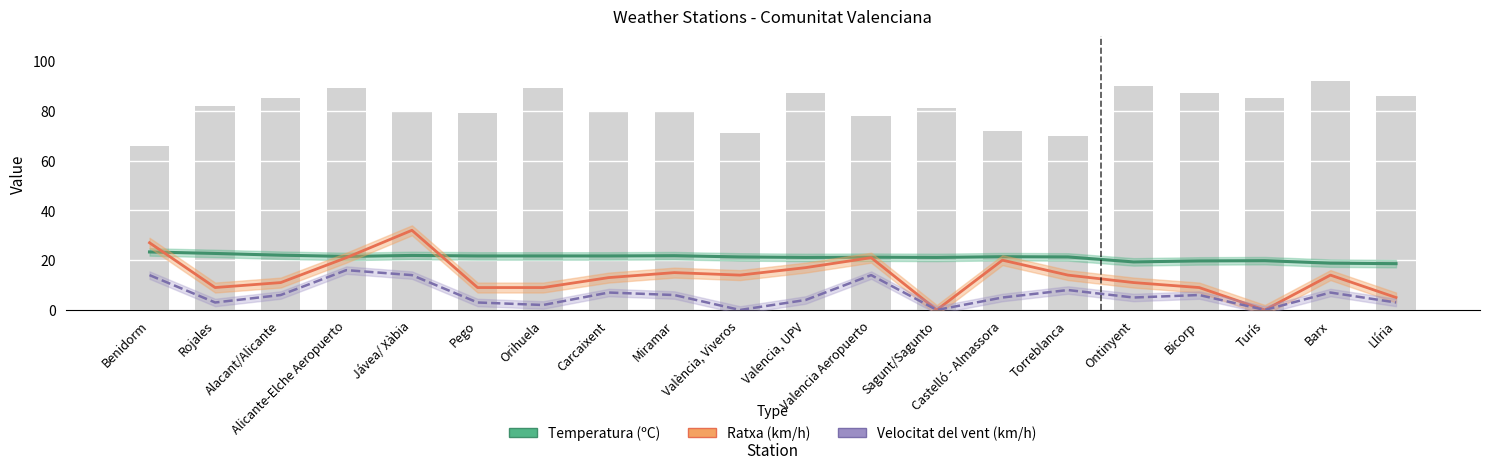

At which category is the sum across all series the highest?

Jávea/ Xàbia